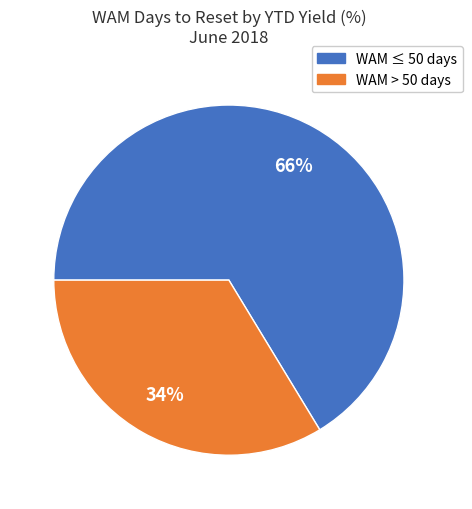

Is there any slice that represents more than half of the pie?

Yes